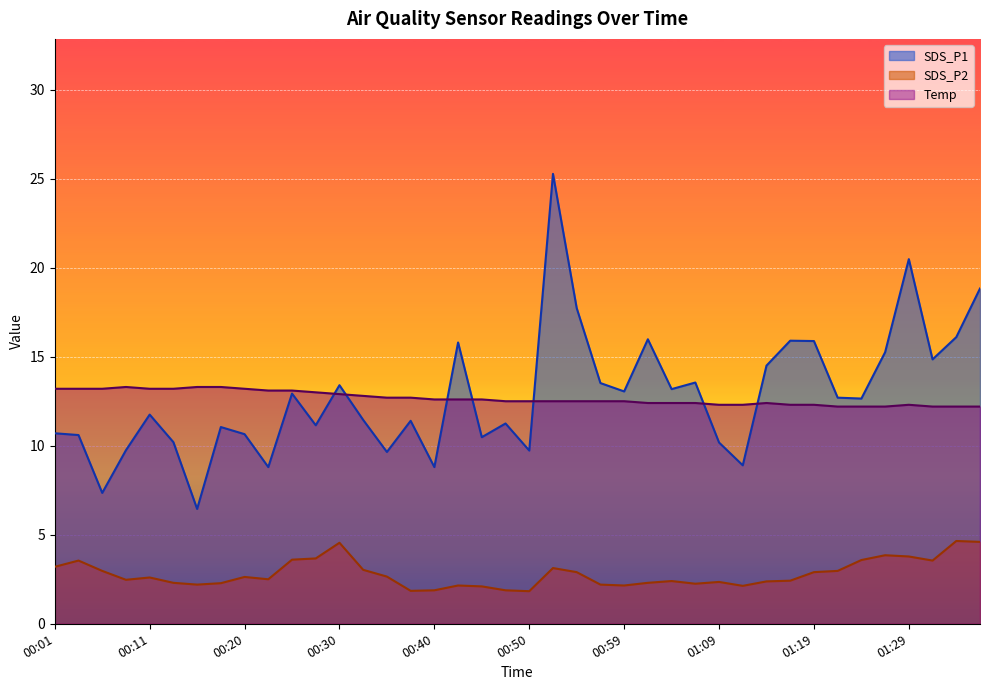

Which series has the largest range (max minus min)?

SDS_P1